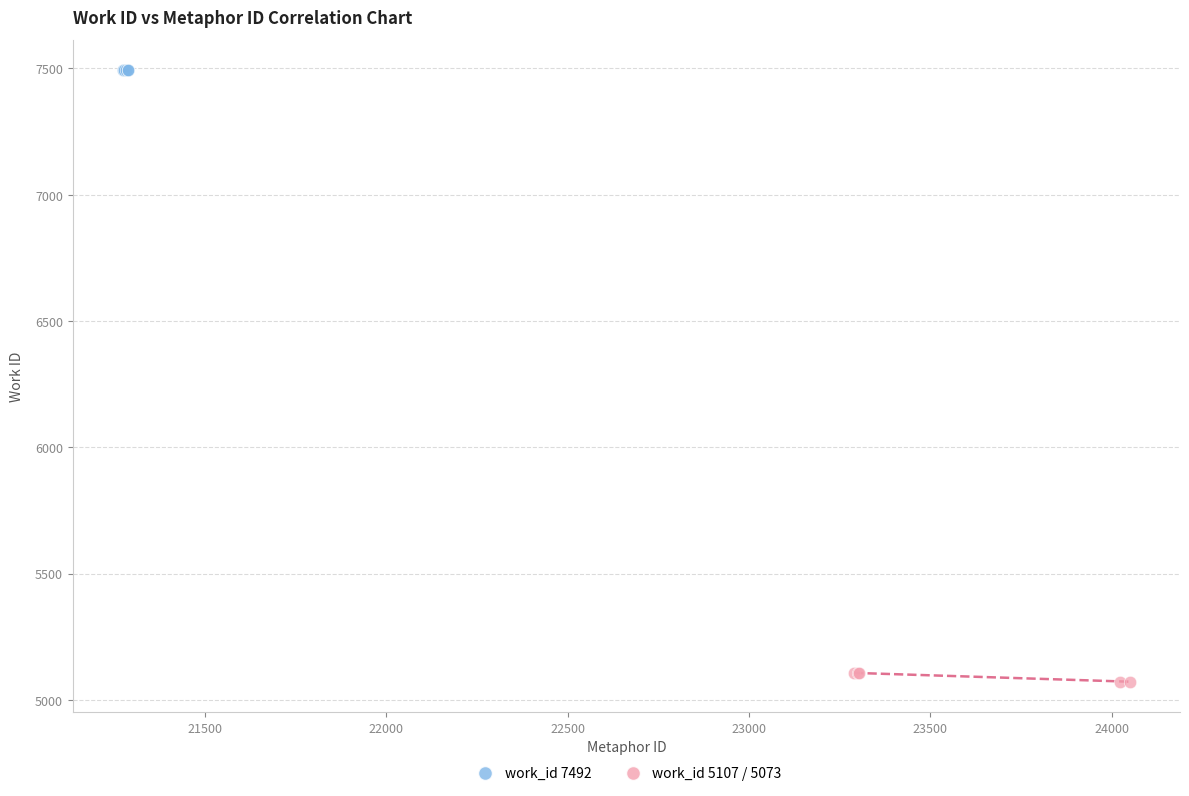

Which series contains the lowest Y value?

work_id 5107 / 5073